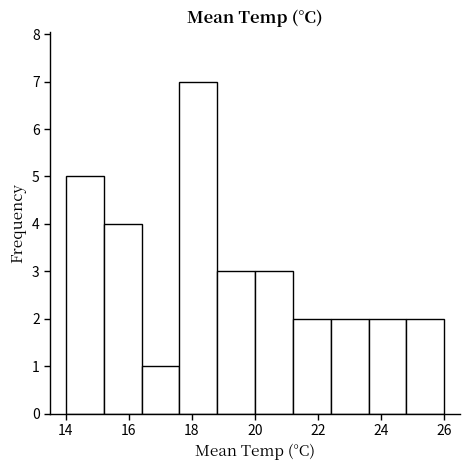

What is the height of the bar covering 16.4 to 17.6 on the x-axis? The values are not printed on the chart, so give them approximately, as read against the axis.

1